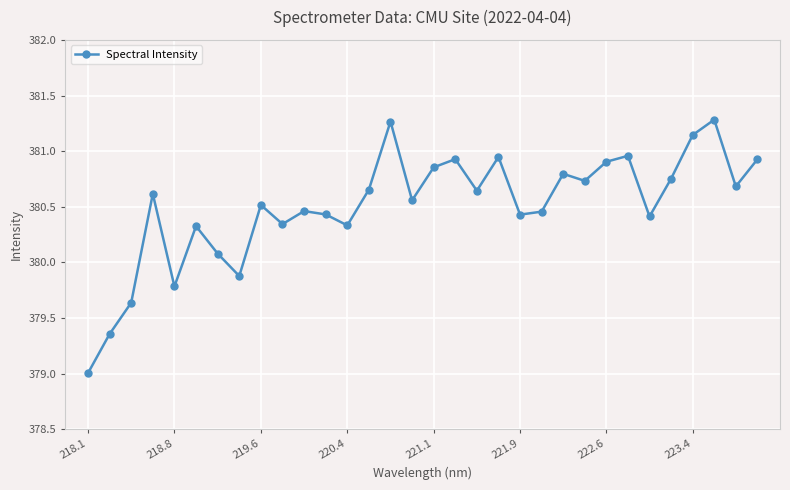

True or false: the data has more than 2 interior local peaks.

True